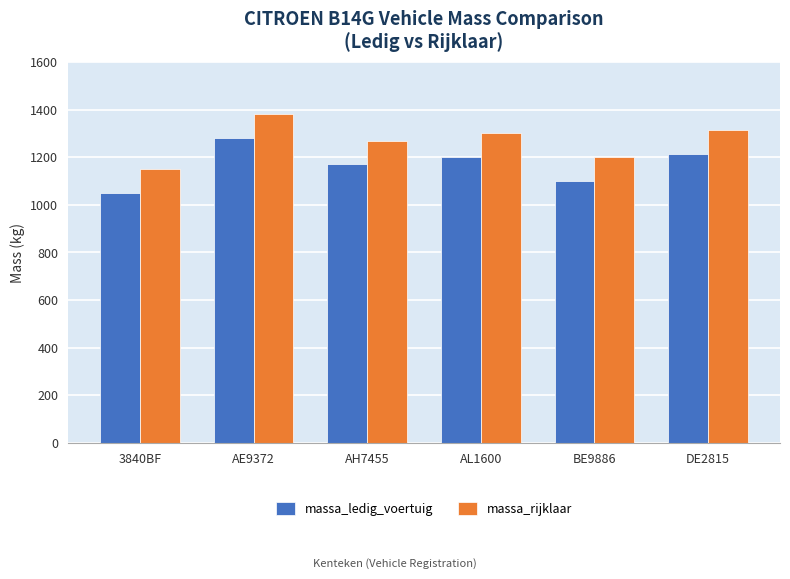

True or false: massa_rijklaar has a value of 1270 at AH7455.

True